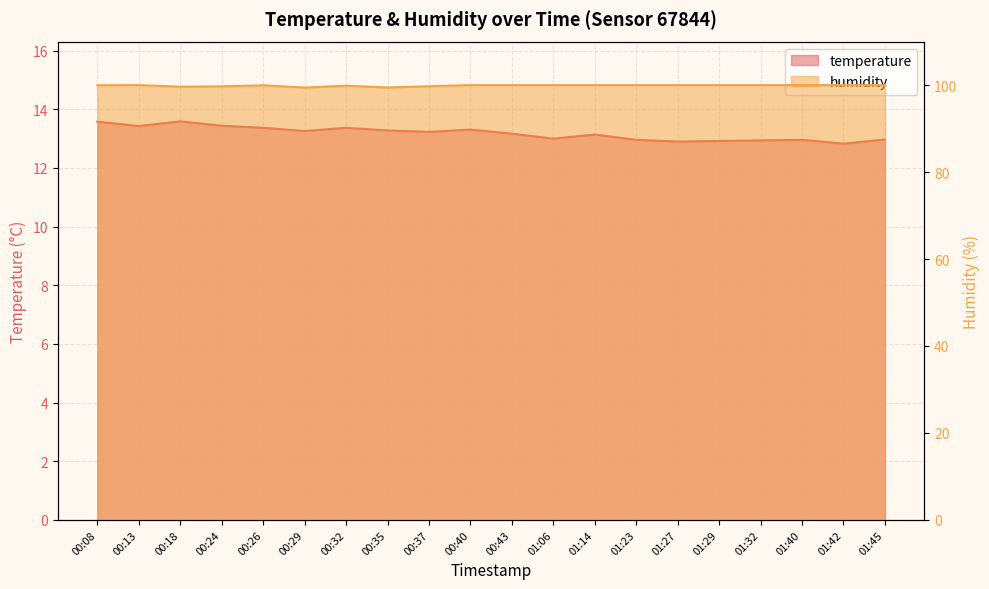

True or false: humidity has more than 2 interior local peaks.

True